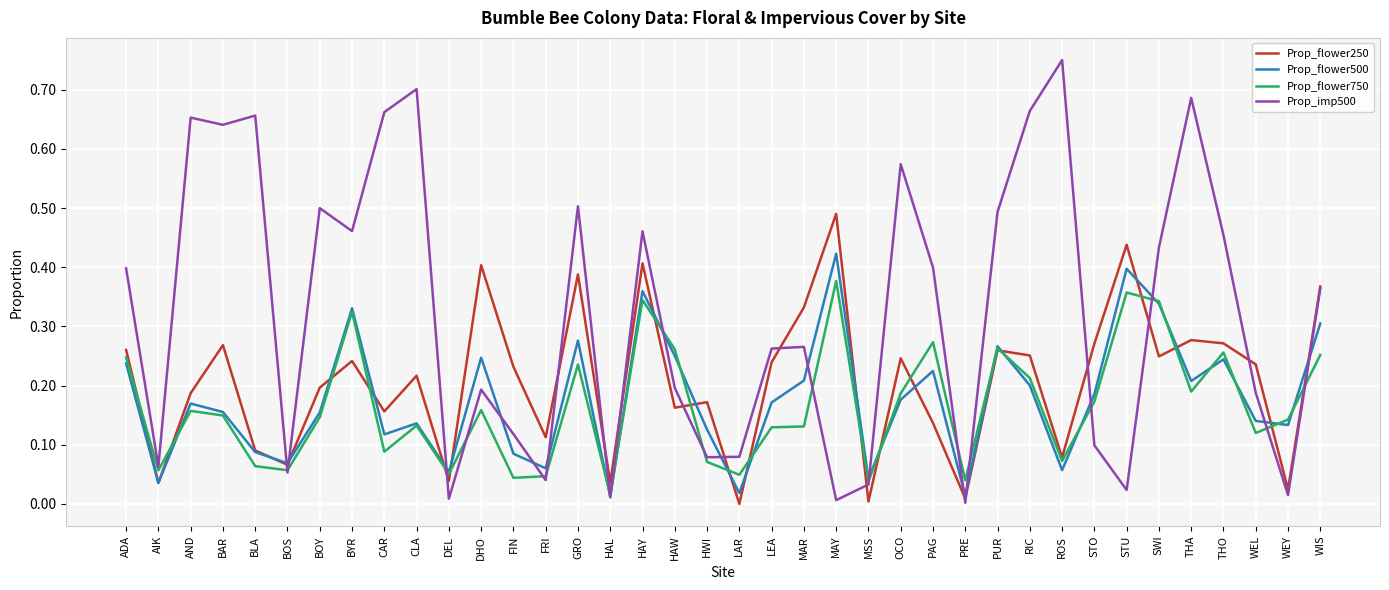

In Prop_imp500, how many points are lower than both neighbors (excluding endpoints)?

12